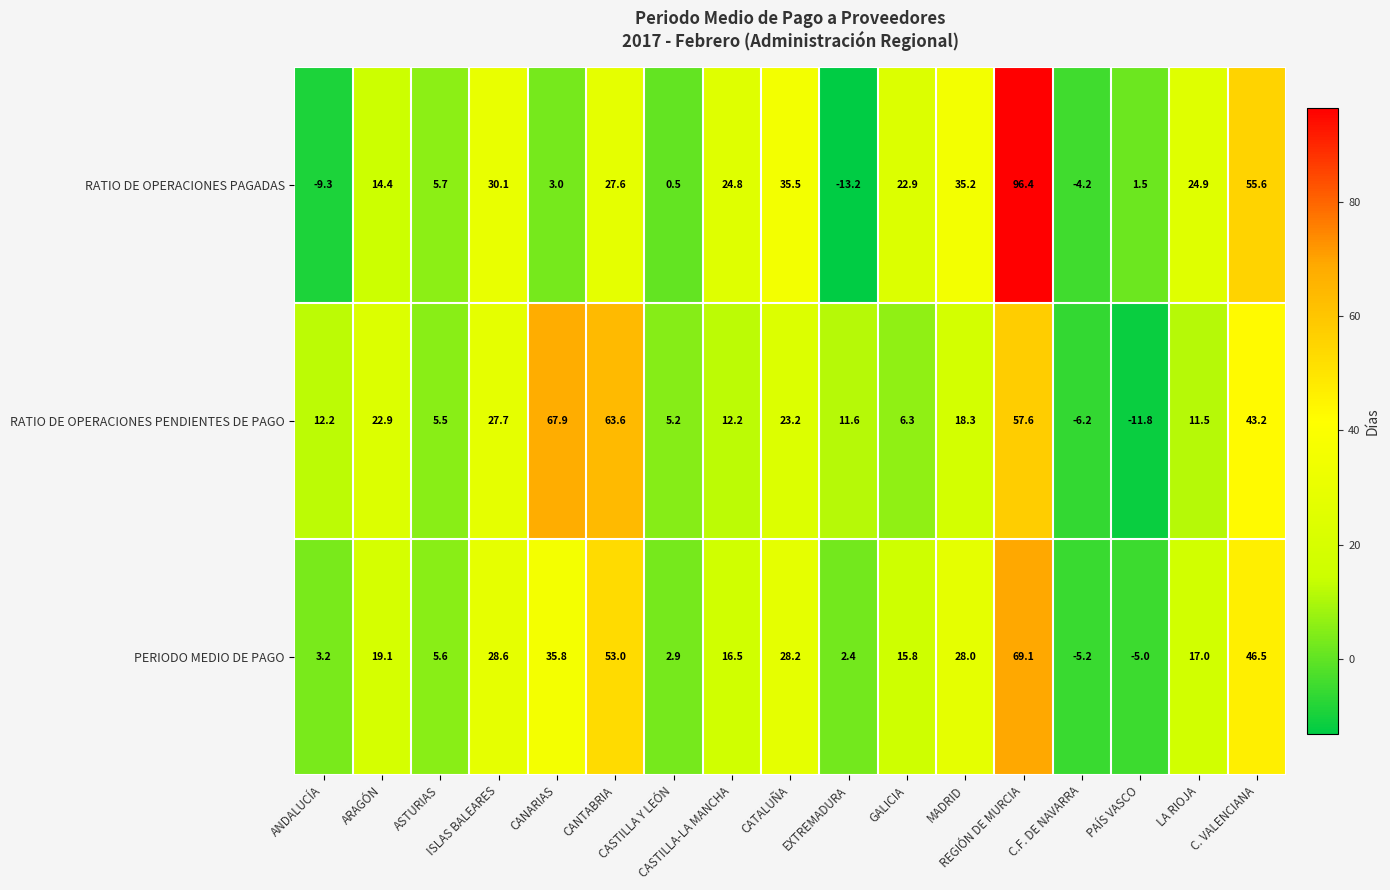

At which category does the chart reach its minimum across all series?

EXTREMADURA